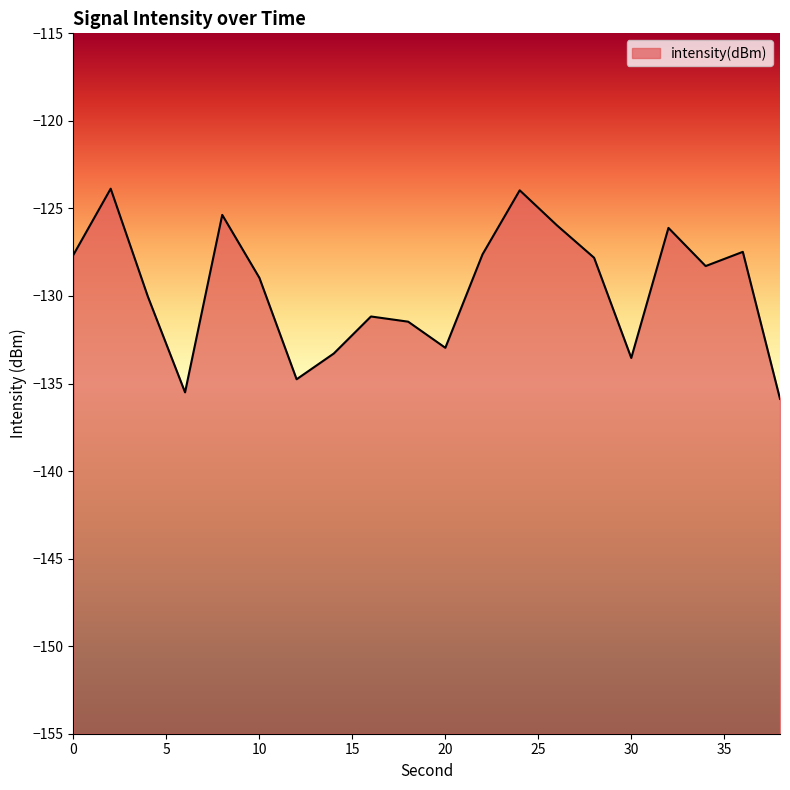

How many series are shown in this chart?

1